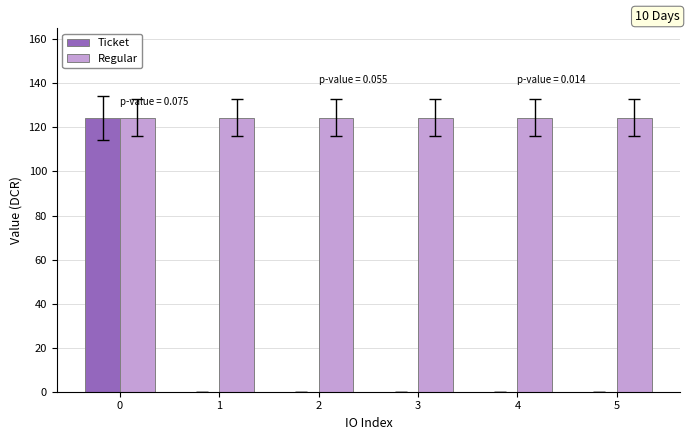

What is the maximum value for Regular?

124.4